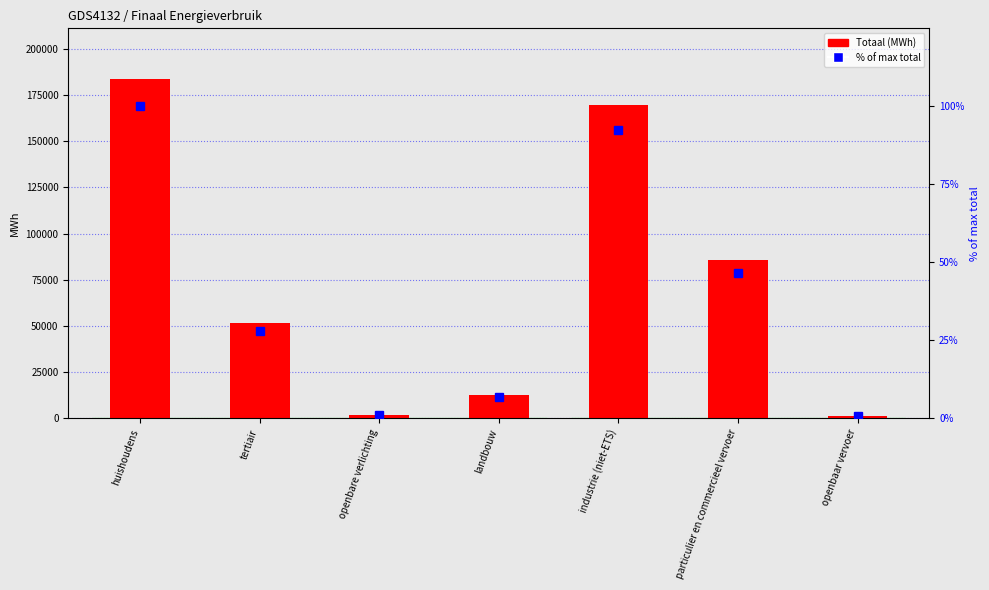

What are all the series names shown in the legend?

Totaal (MWh), % of max total